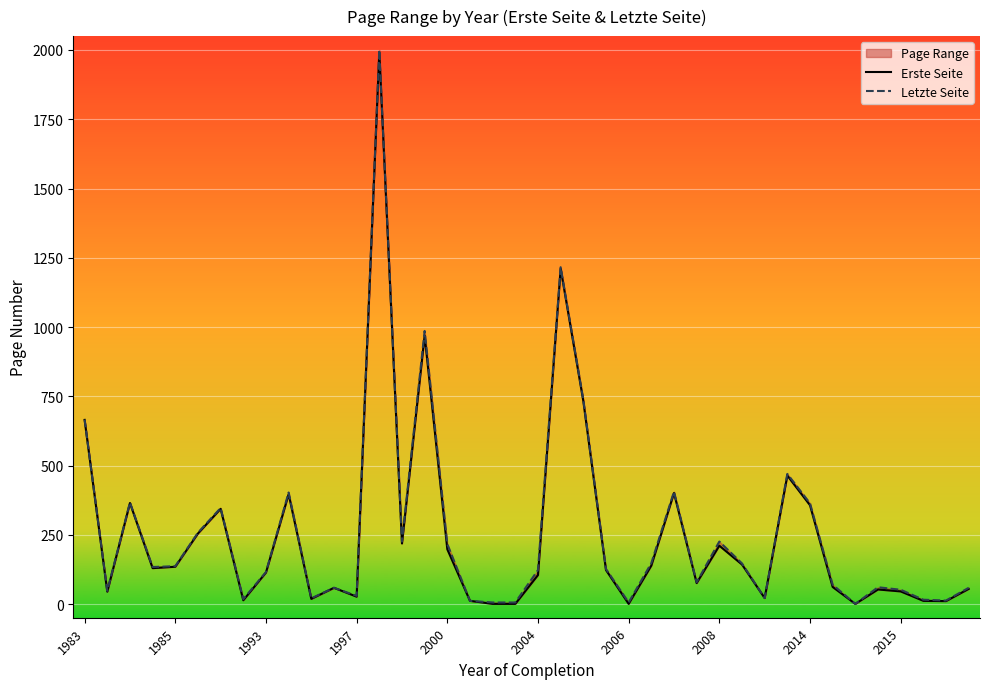

List the series in order of their peak value, lowest first.

Erste Seite, Letzte Seite